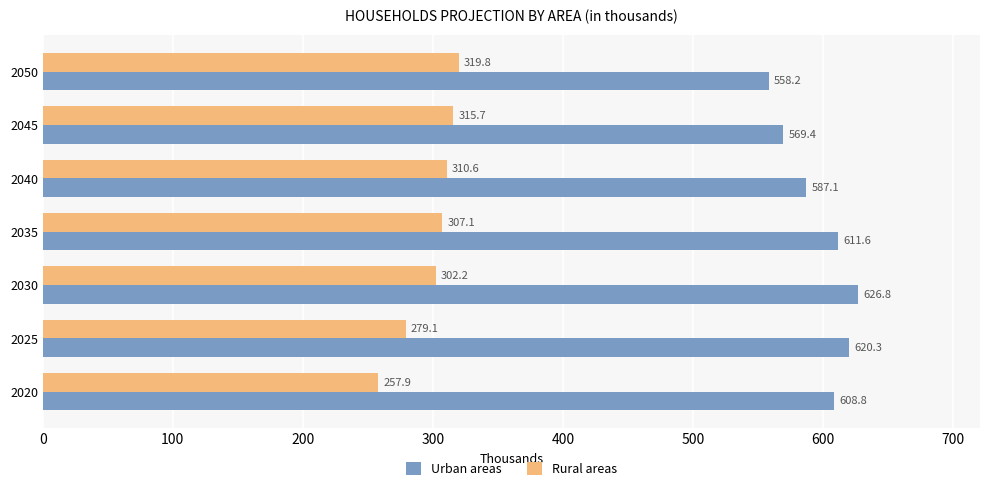

Rank the categories by Urban areas value from lowest to highest.

2050, 2045, 2040, 2020, 2035, 2025, 2030